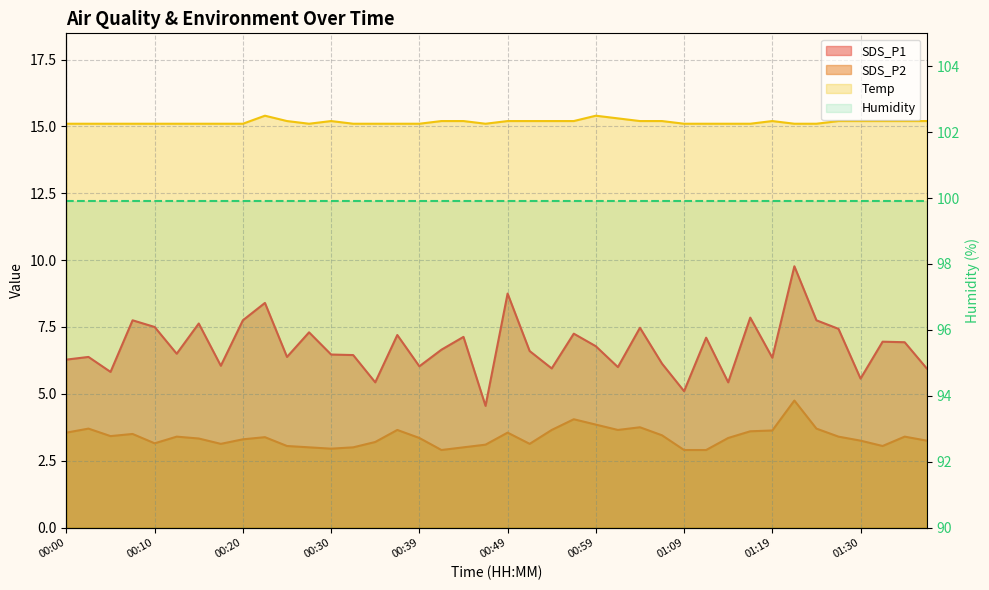

What is the label of the 24th point from the right?

00:39